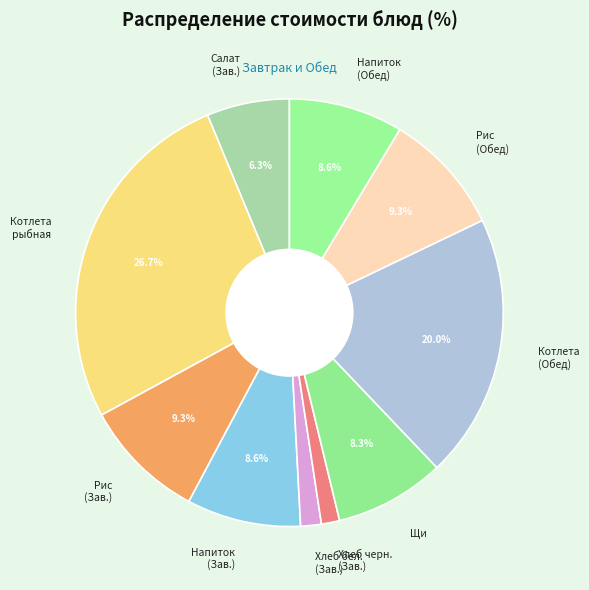

Approximately how many times larger is the value at Салат (Зав.) compared to Щи?

0.8